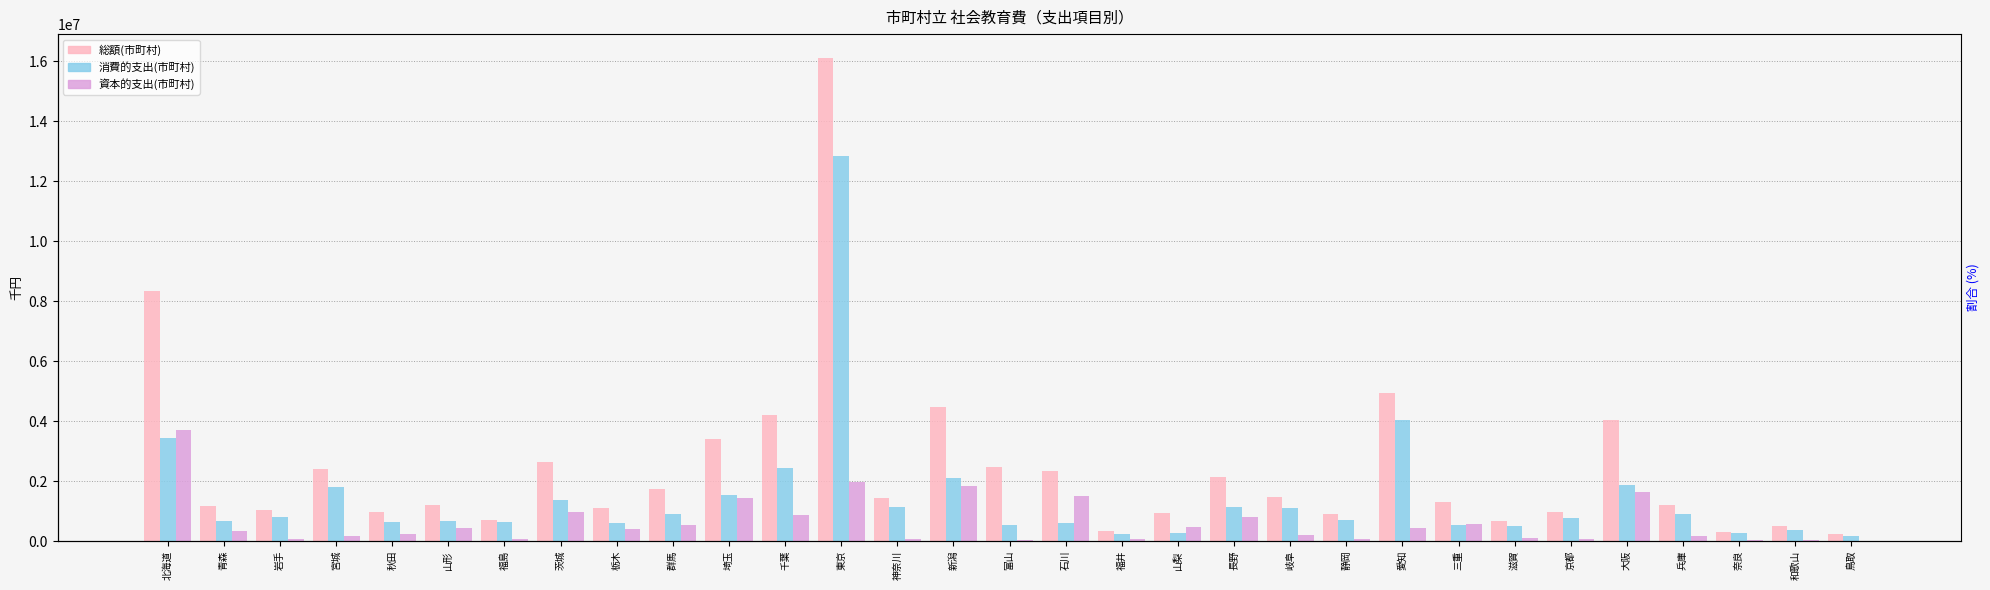

What position from the right is 埼玉?

21